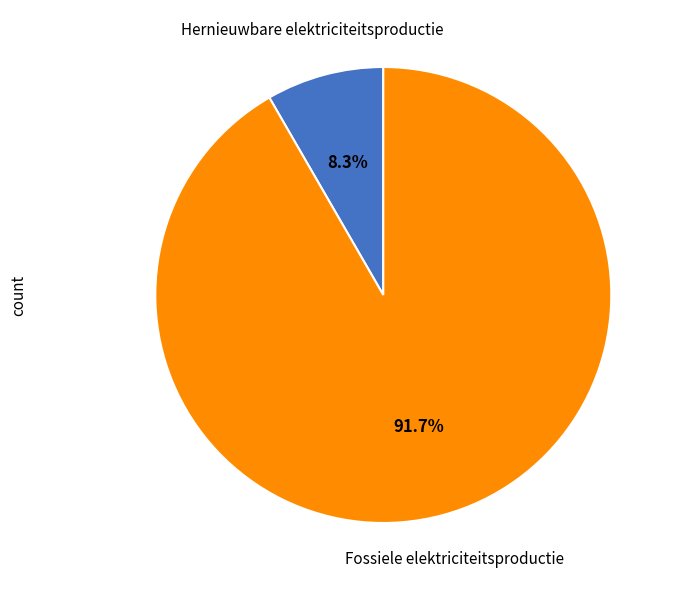

To the nearest percent, what is the difference between the largest and smallest slice percentages?

83%